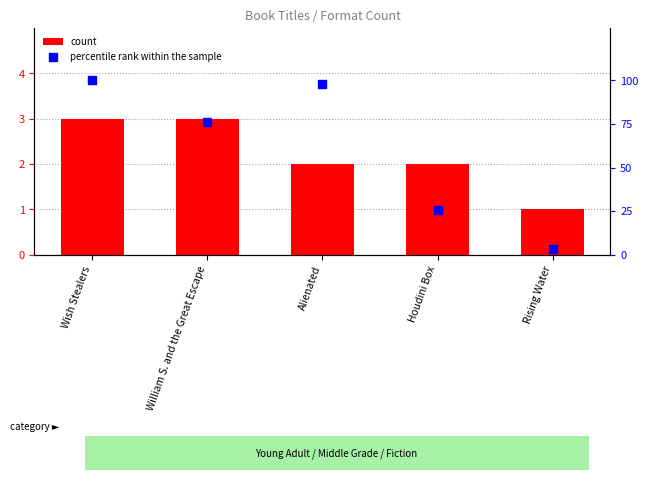

What are all the series names shown in the legend?

count, percentile rank within the sample